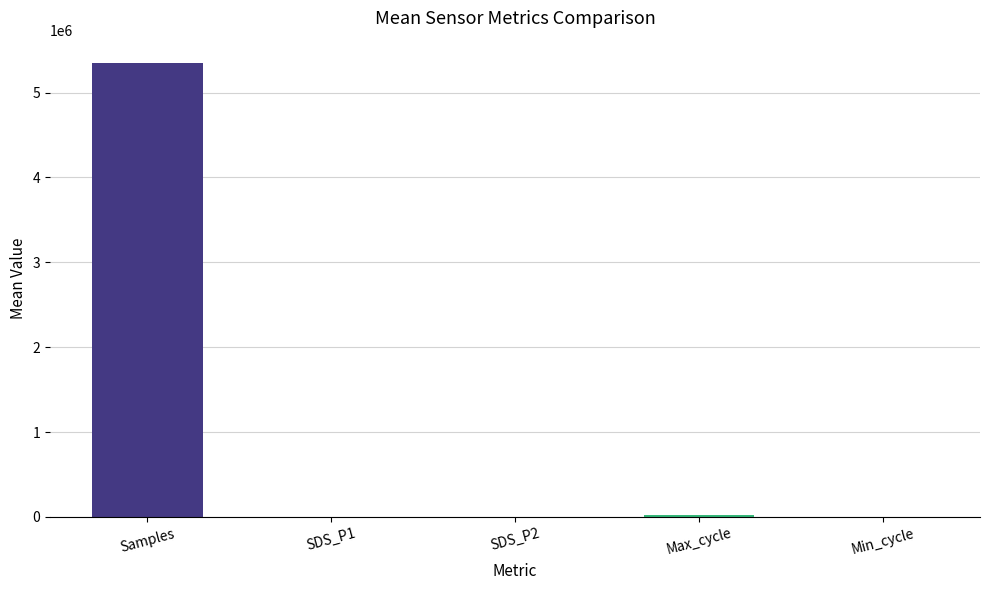

Which category has the highest value across all series?

Samples